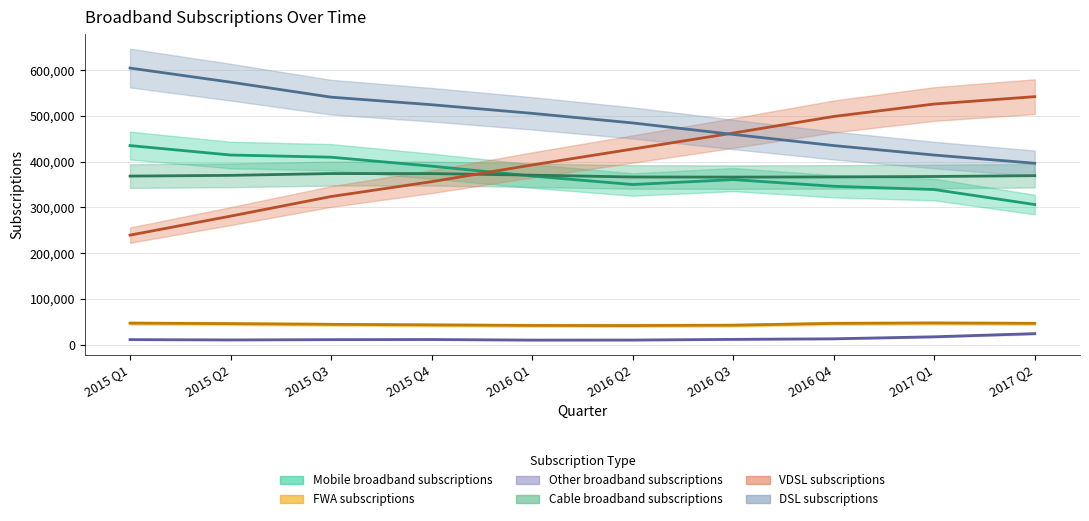

What is the minimum value shown in the chart?

10087